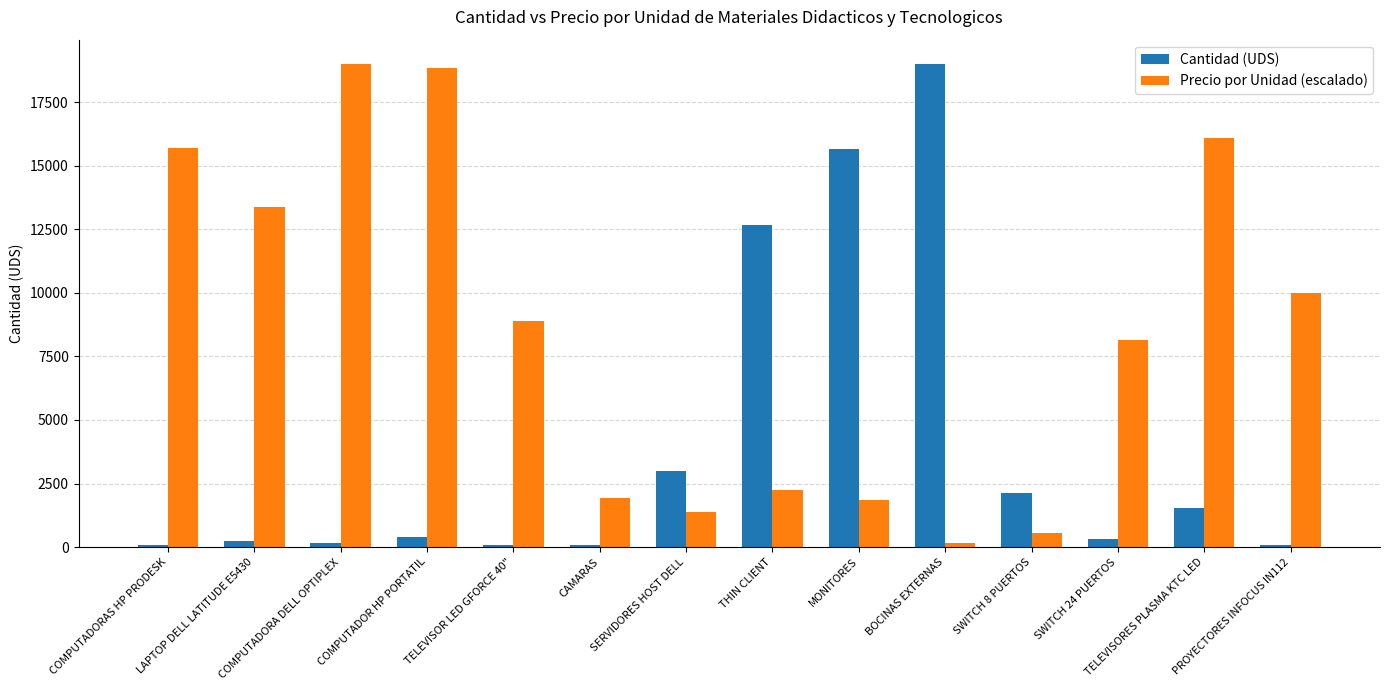

Are the bars grouped side by side (vs. stacked)?

Yes